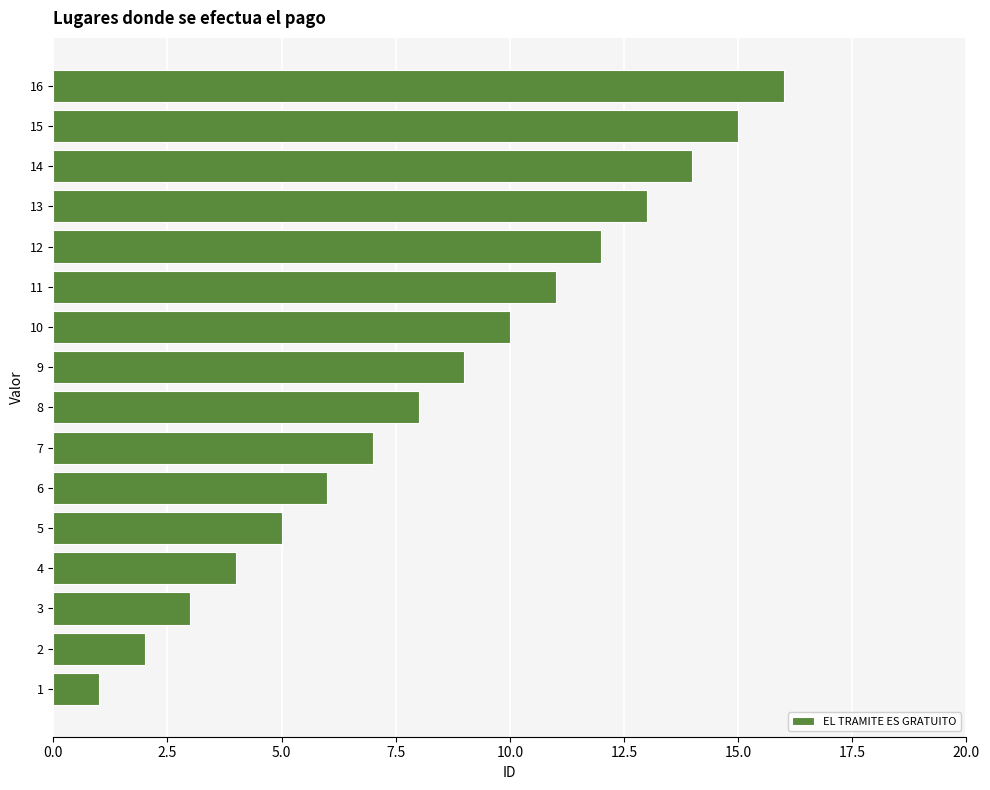

What is the difference between the second highest and minimum values?

14